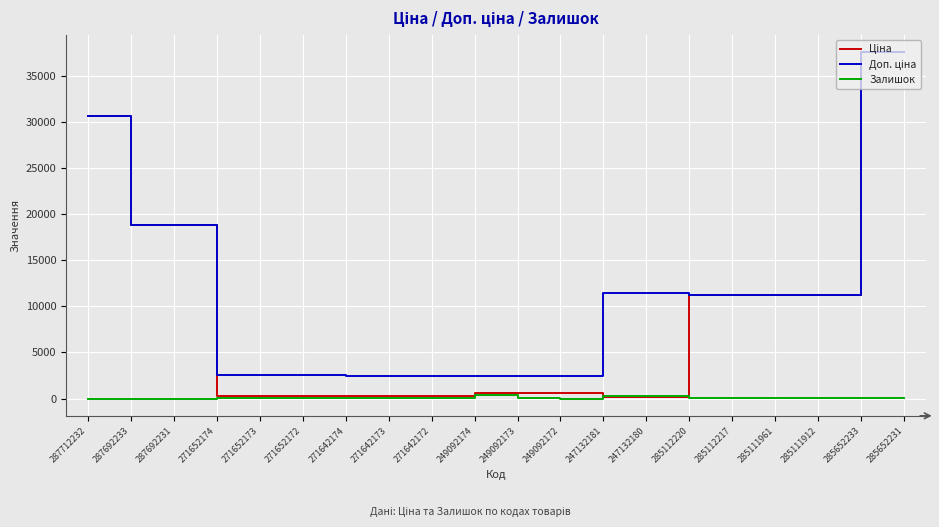

True or false: Залишок has a value of 0.0 at 287692231.

True